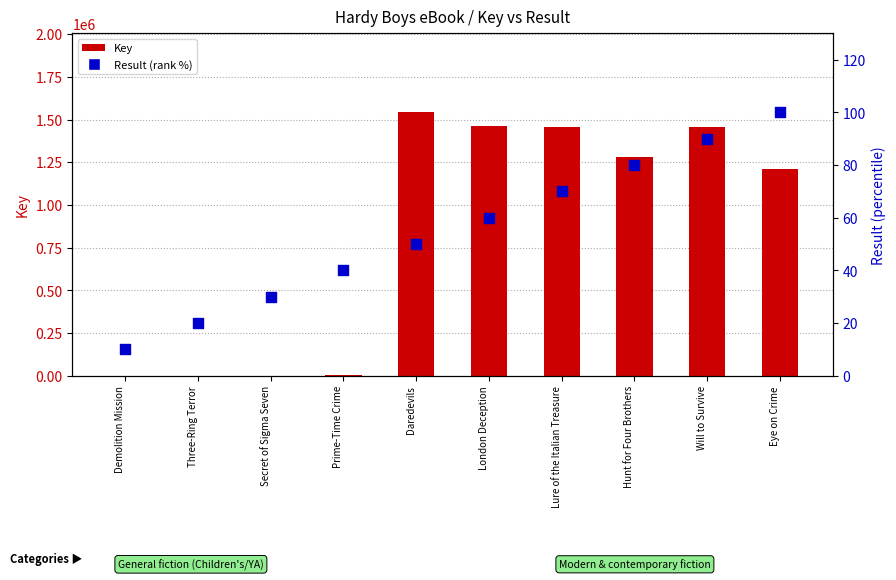

At which category is the sum across all series the highest?

Daredevils